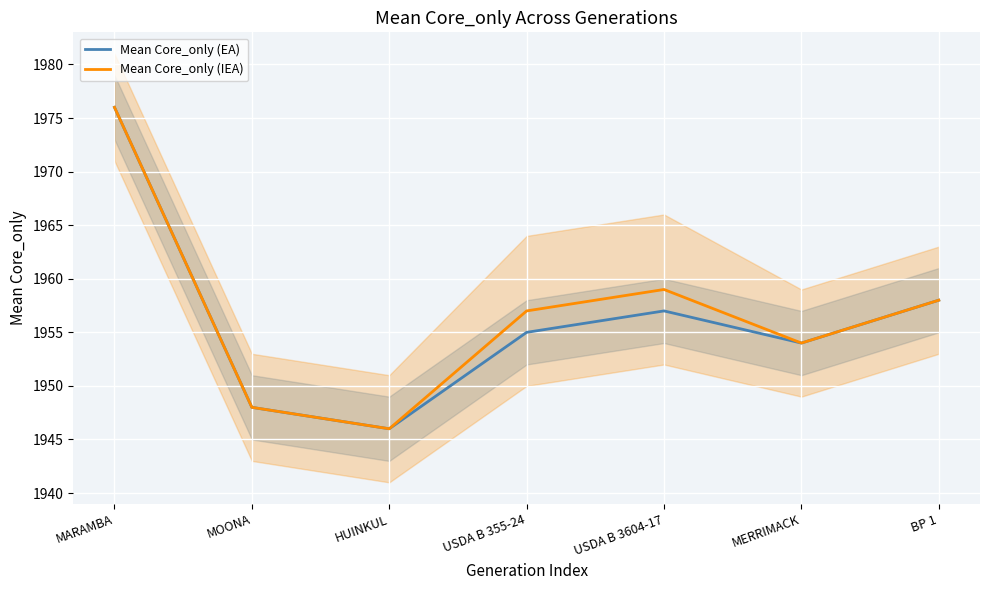

Between MARAMBA and HUINKUL, which is larger?

MARAMBA